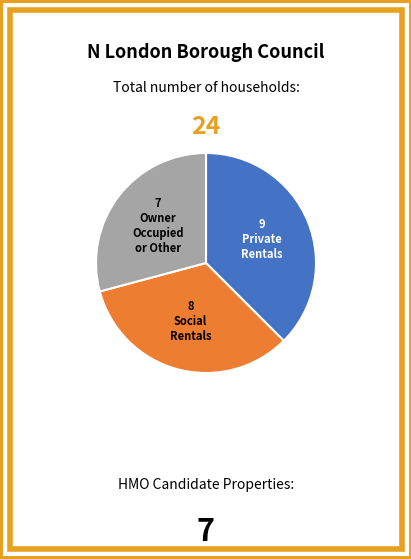

Does any single category account for the majority?

No